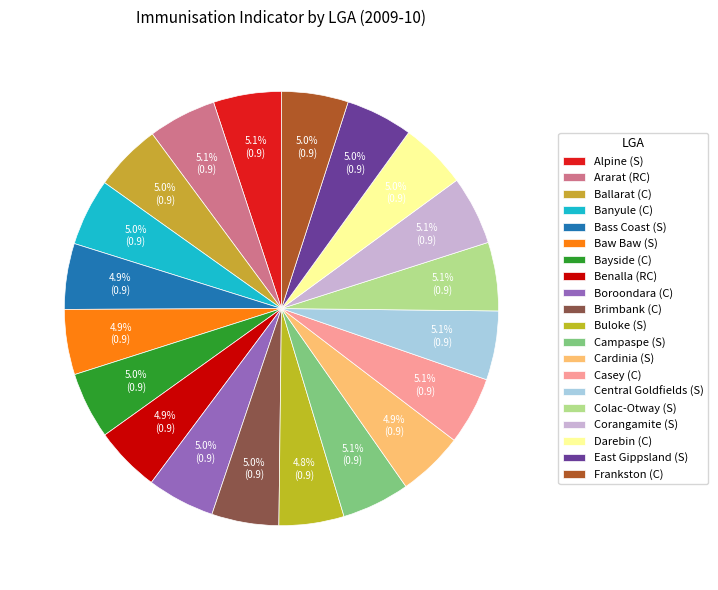

To the nearest percent, what portion does Buloke (S) represent?

5%